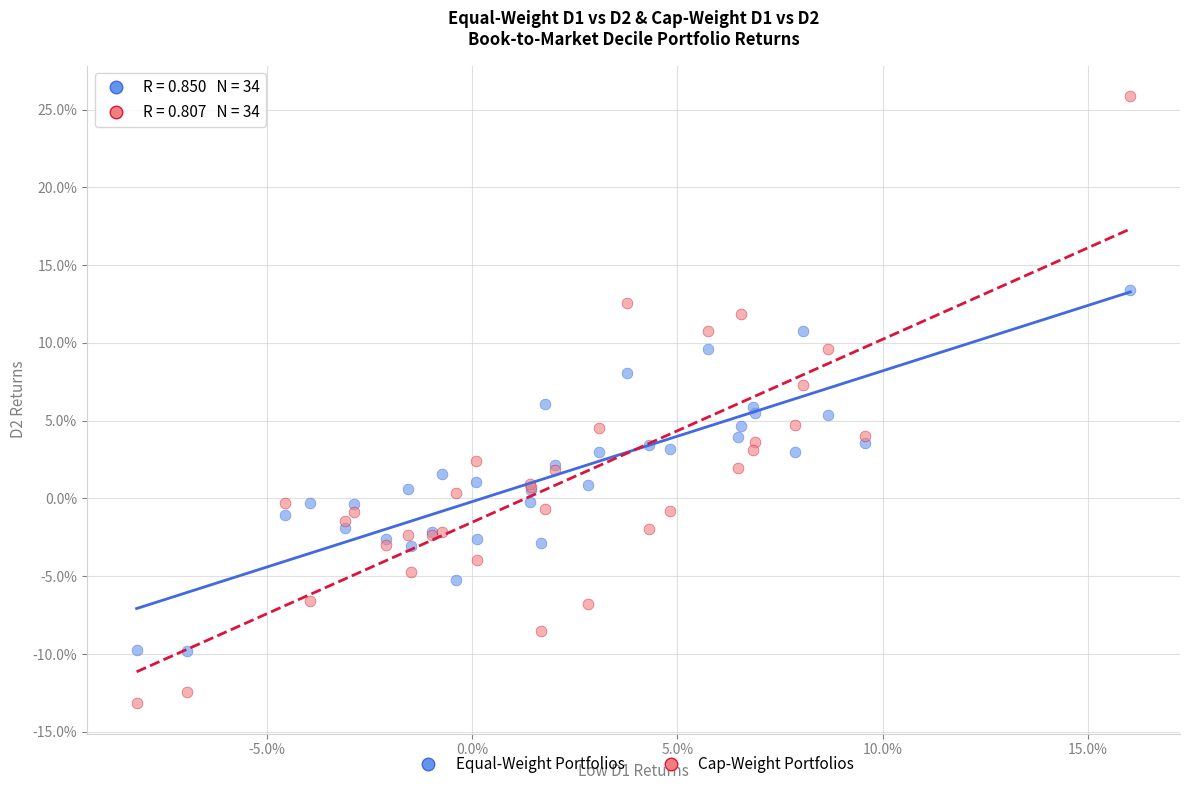

Which series has the widest spread of Y values?

Cap-Weight Portfolios